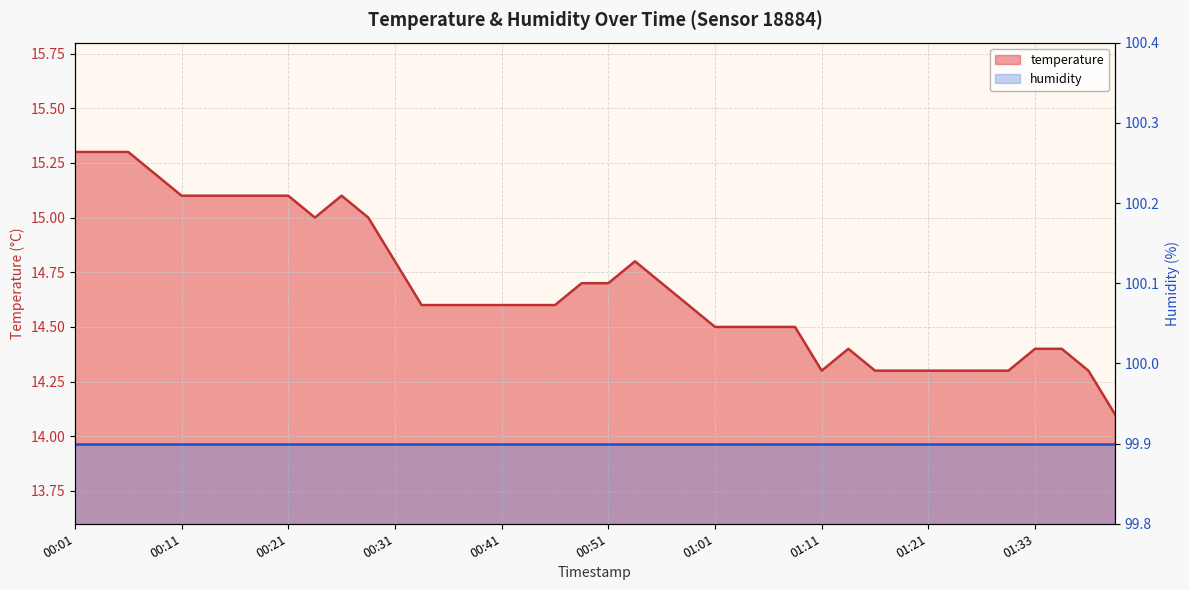

What is the change in value from 00:53 to 00:58?

-0.2